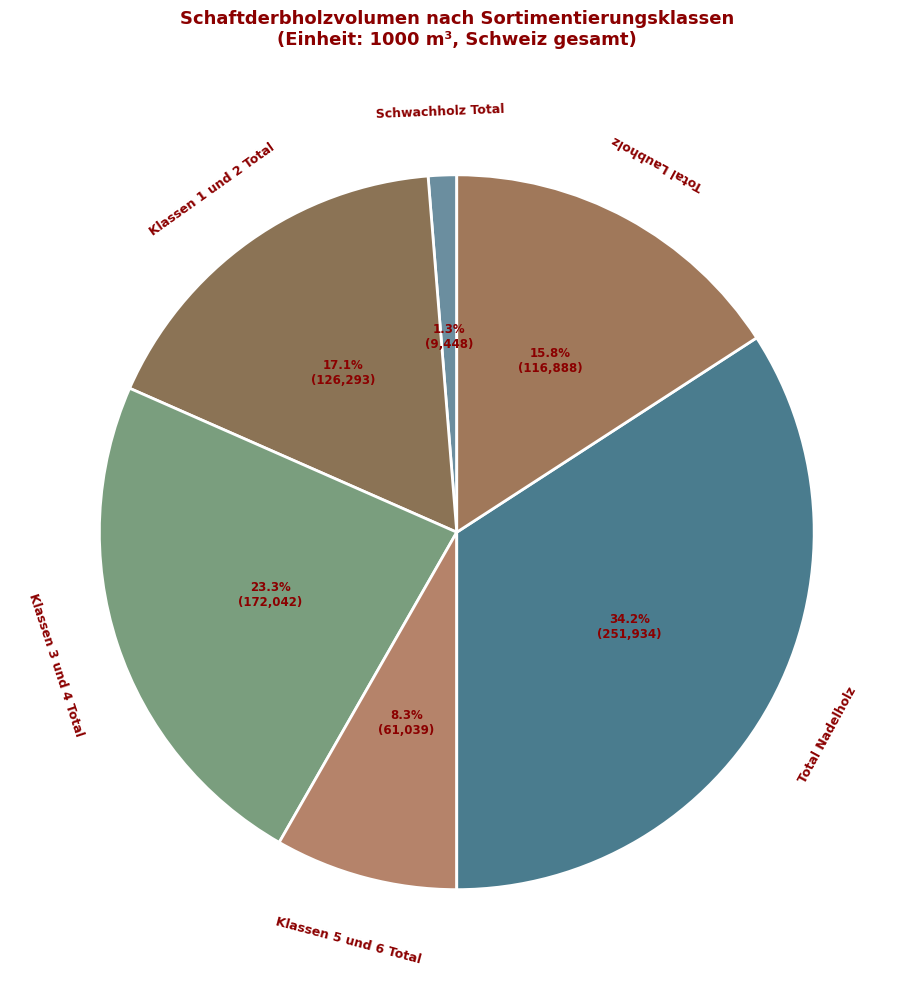

How many slices are in this pie chart?

6